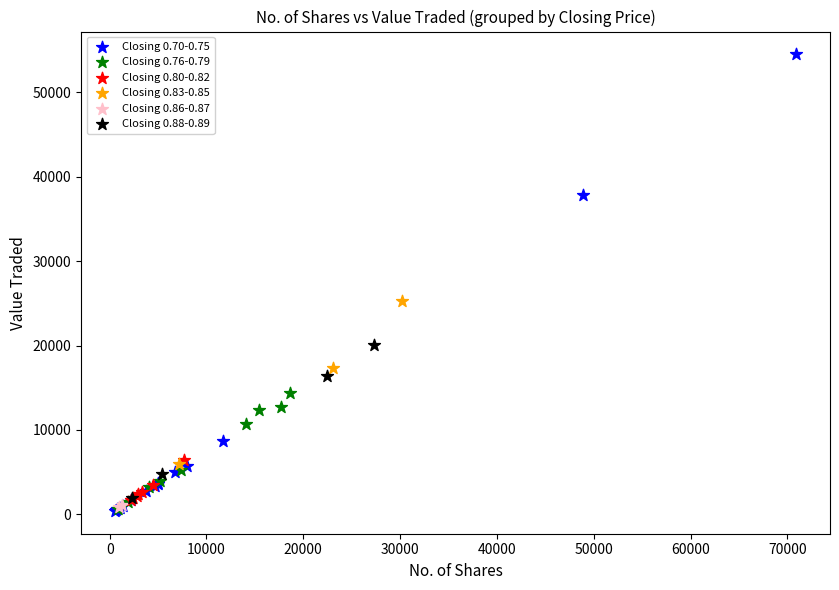

Which series has the widest spread of Y values?

Closing 0.70-0.75